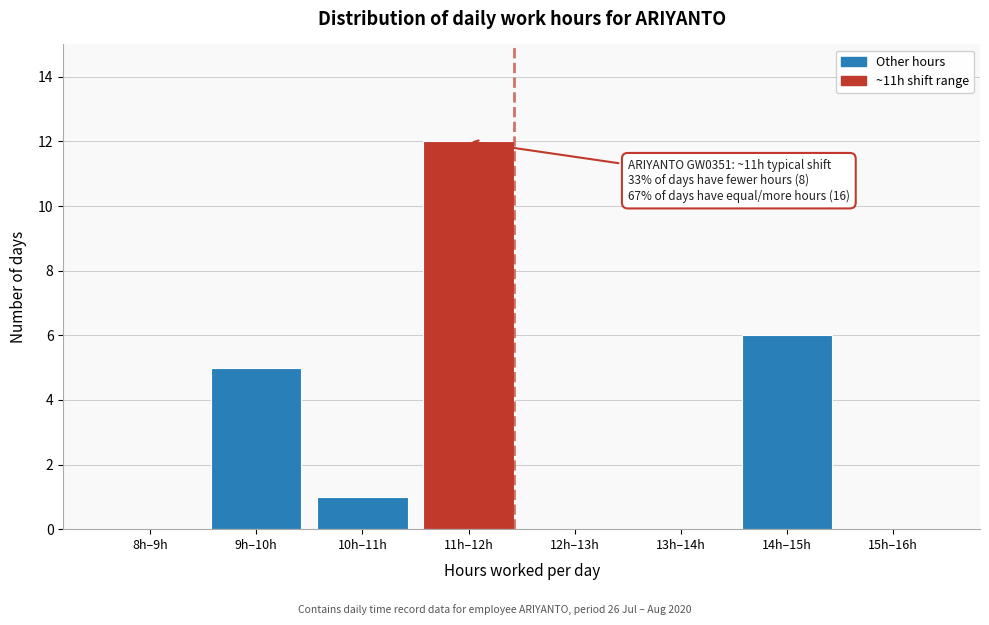

Reading right to left, extract all data points from this chart.

15h–16h=0	14h–15h=6	13h–14h=0	12h–13h=0	11h–12h=12	10h–11h=1	9h–10h=5	8h–9h=0